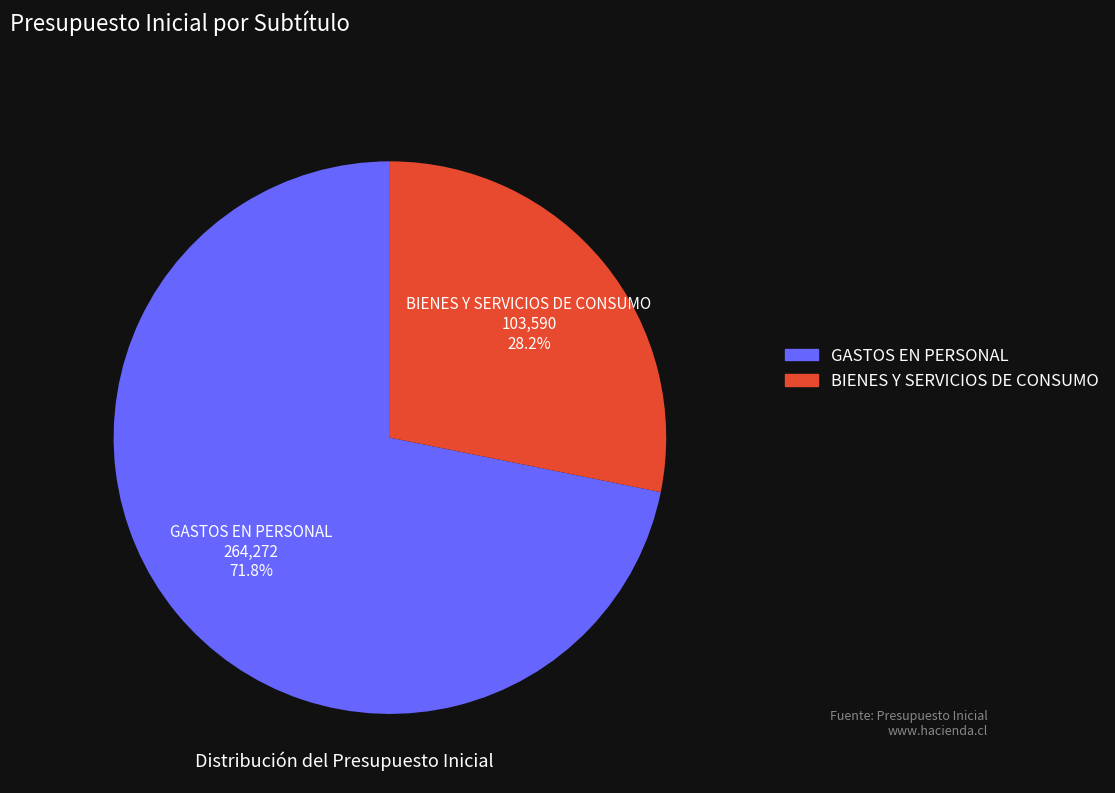

How many slices are in this pie chart?

2